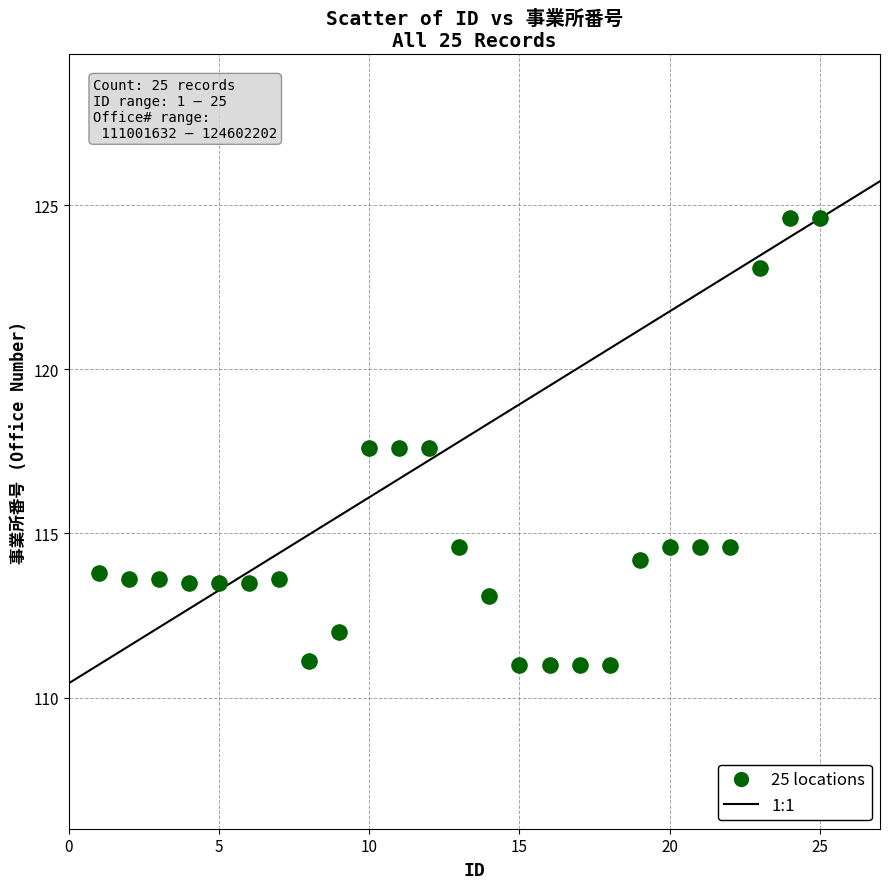

What is the range of X values (max minus min)?

24.0